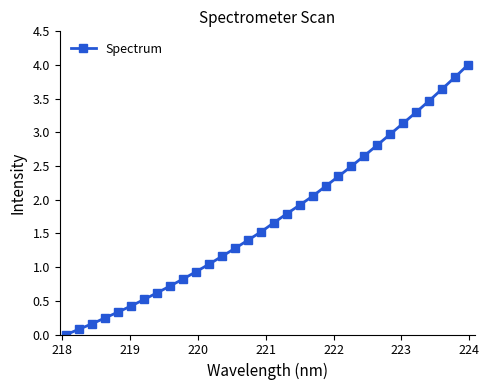

What is the average value?

1.7